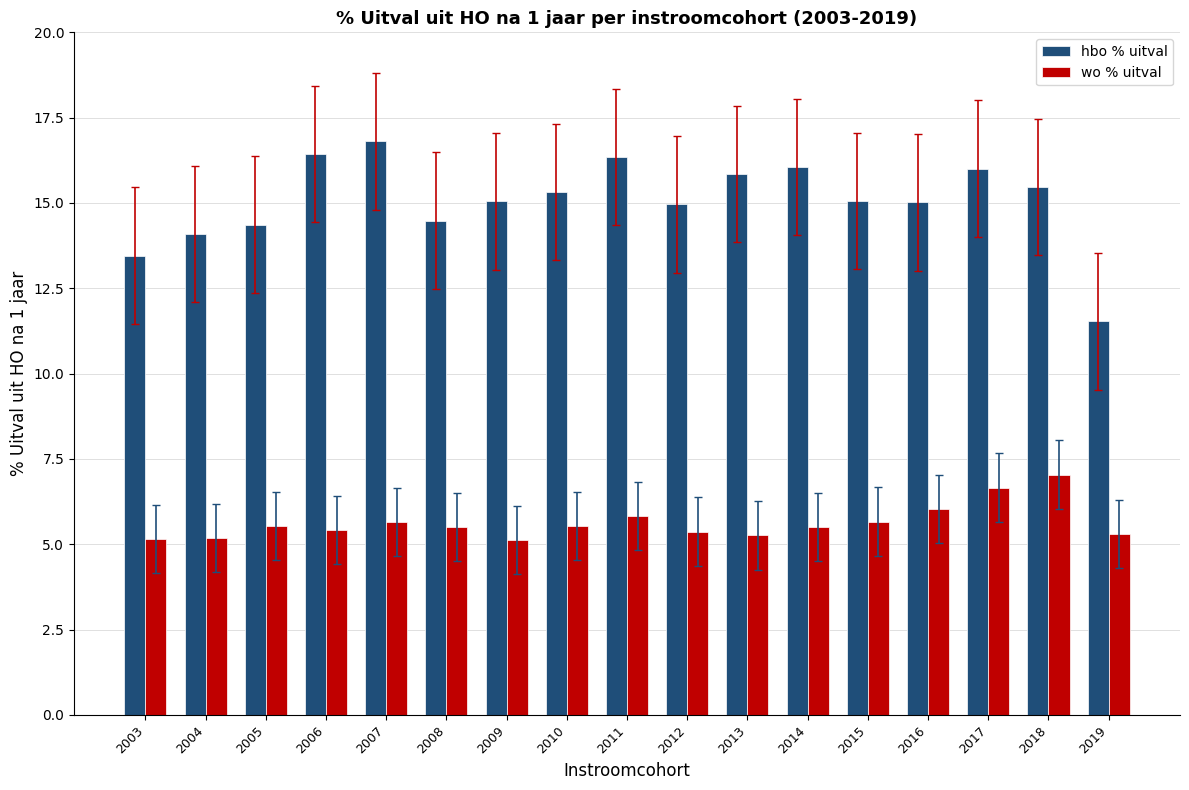

What is the difference between the highest and lowest values at 2014?

10.6